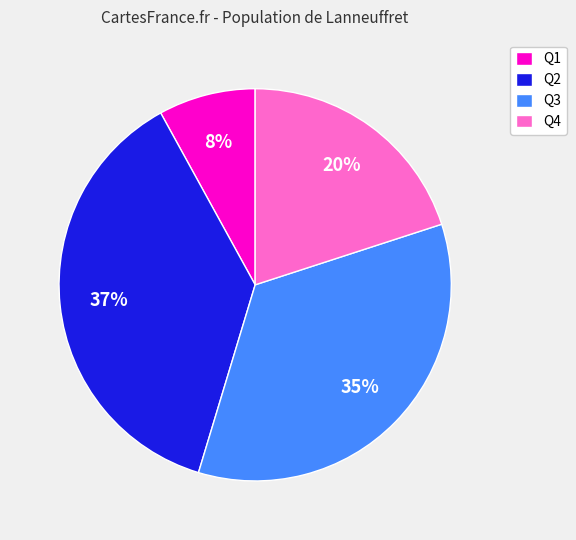

Is Q4 the majority of the pie?

No